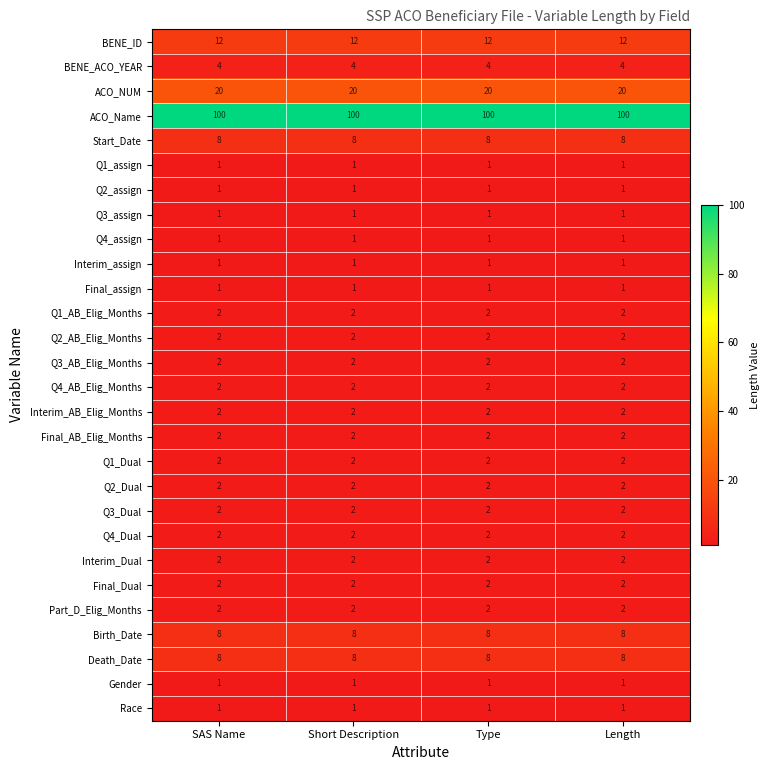

The Q1_AB_Elig_Months series shows 0 at Type. True or false?

False